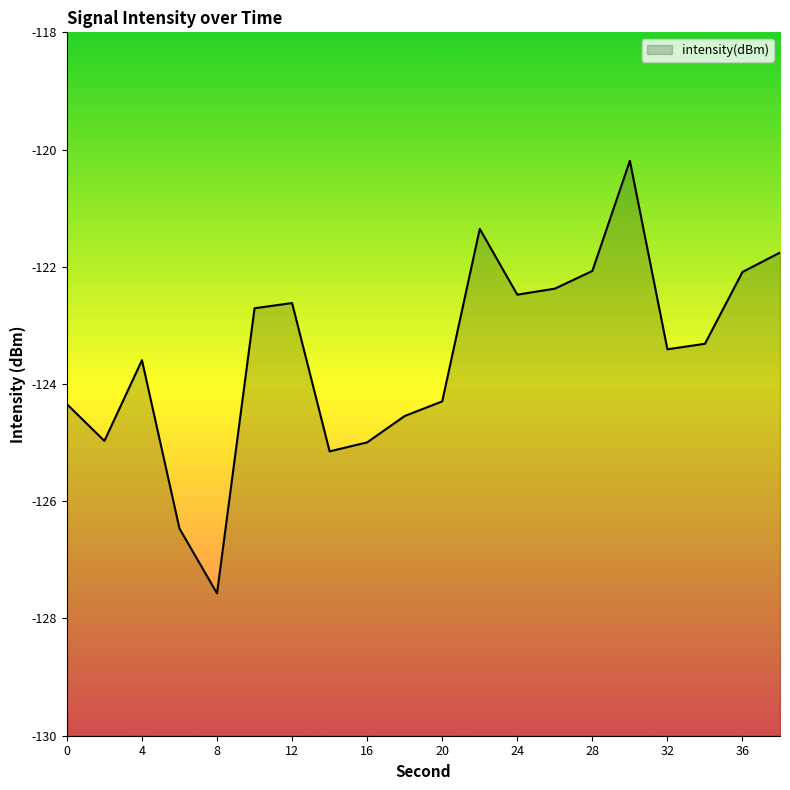

True or false: the data shows -125.0 at 2.

True